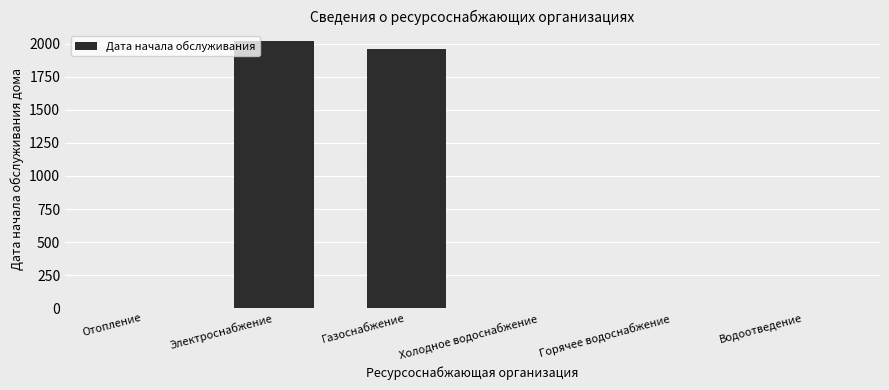

How many categories are shown in the chart?

6